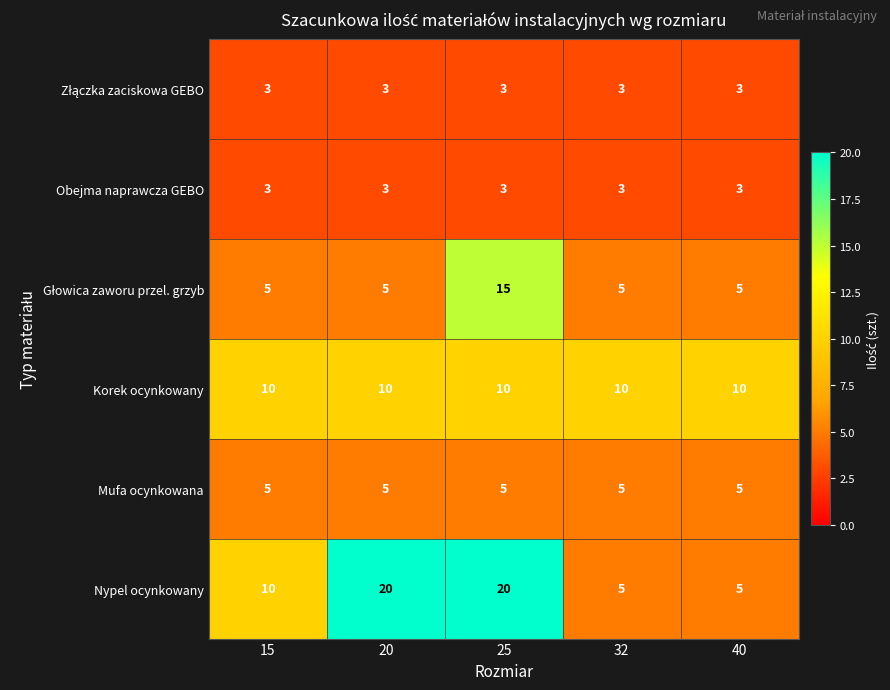

What is the average value of the Mufa ocynkowana series?

5